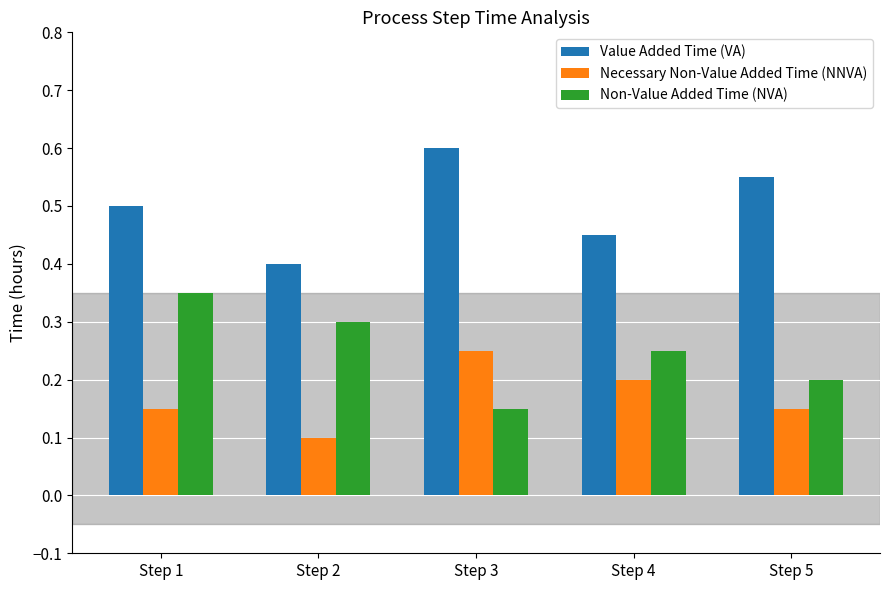

Is the value of Non-Value Added Time (NVA) at Step 4 greater than the value of Value Added Time (VA) at Step 1?

No